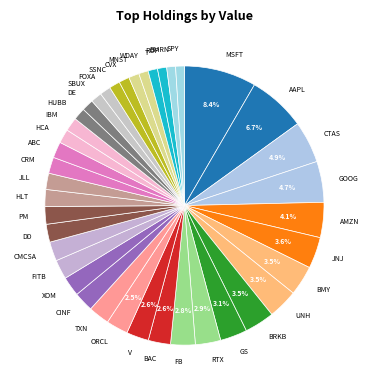

What is the ratio of the value at CVX to the value at ORCL?

0.5